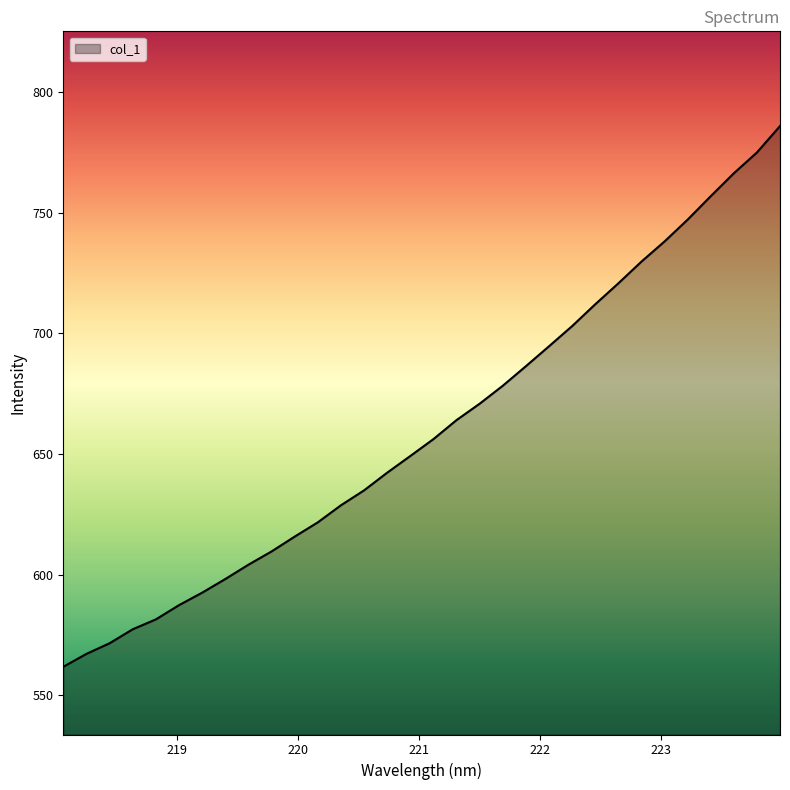

Reading left to right, list all the values displayed in this chart.

561.7	567.1	571.5	577.3	581.4	587.3	592.5	598.1	604.1	609.6	615.7	621.7	628.7	634.9	642.3	649.2	656.2	664.1	670.9	678.3	686.4	694.7	703.1	712.1	720.8	729.8	738.2	747.2	757.0	766.5	775.1	786.0